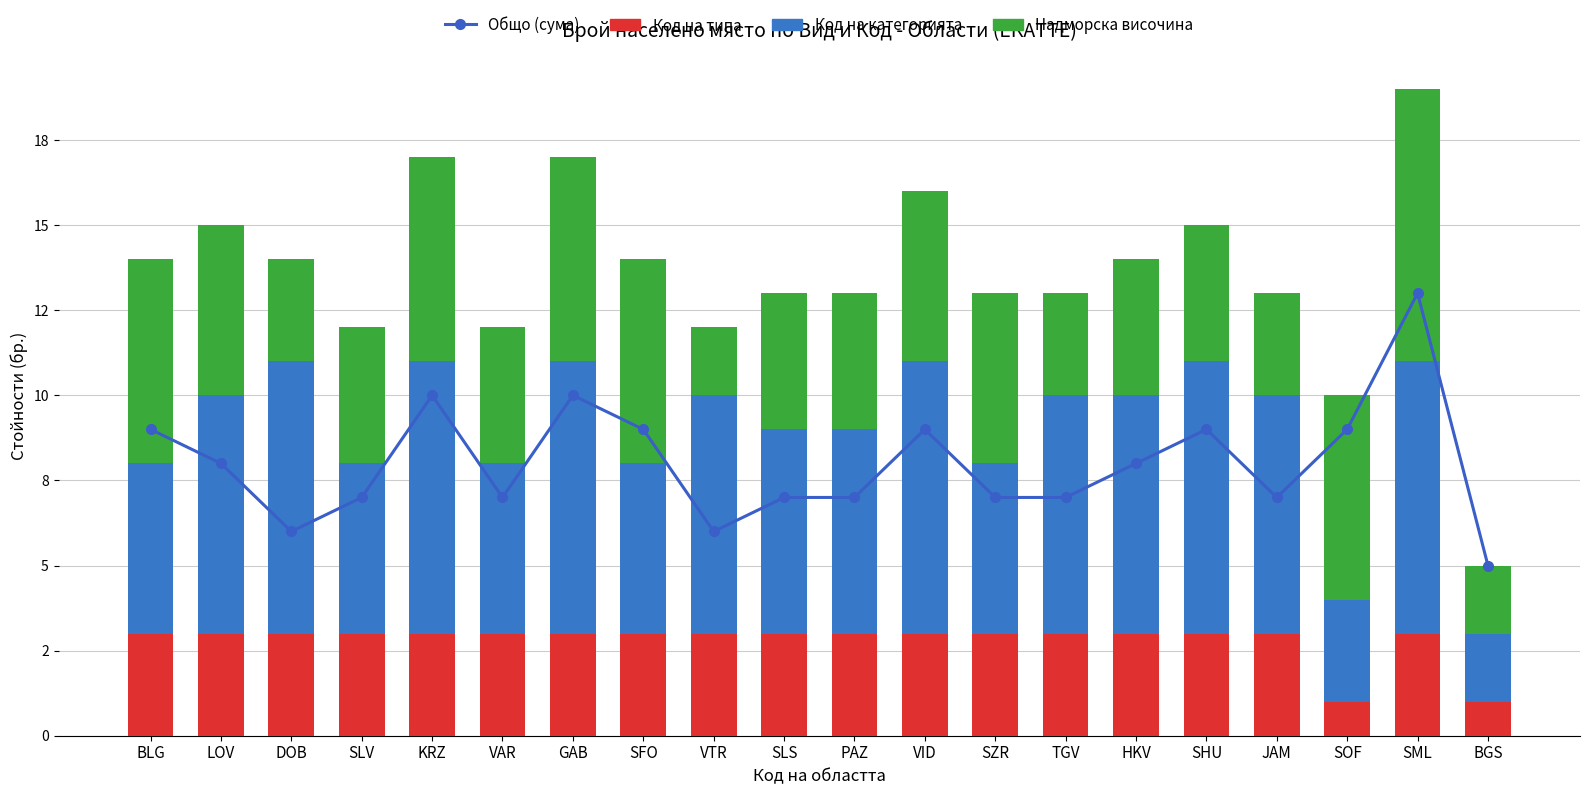

What are all the series names shown in the legend?

Общо (сума), Код на типа, Код на категорията, Надморска височина